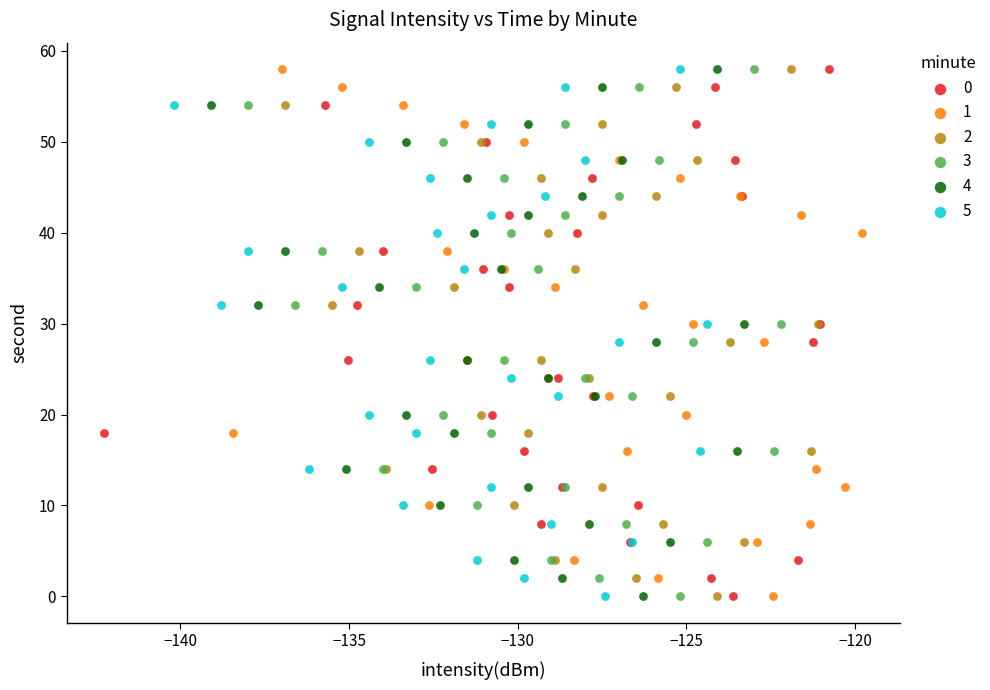

What are all the series names shown in the legend?

0, 1, 2, 3, 4, 5